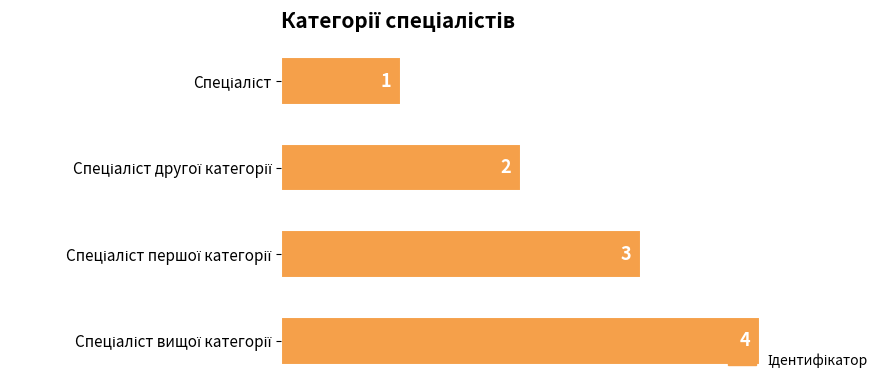

What is the difference between the maximum and minimum values?

3